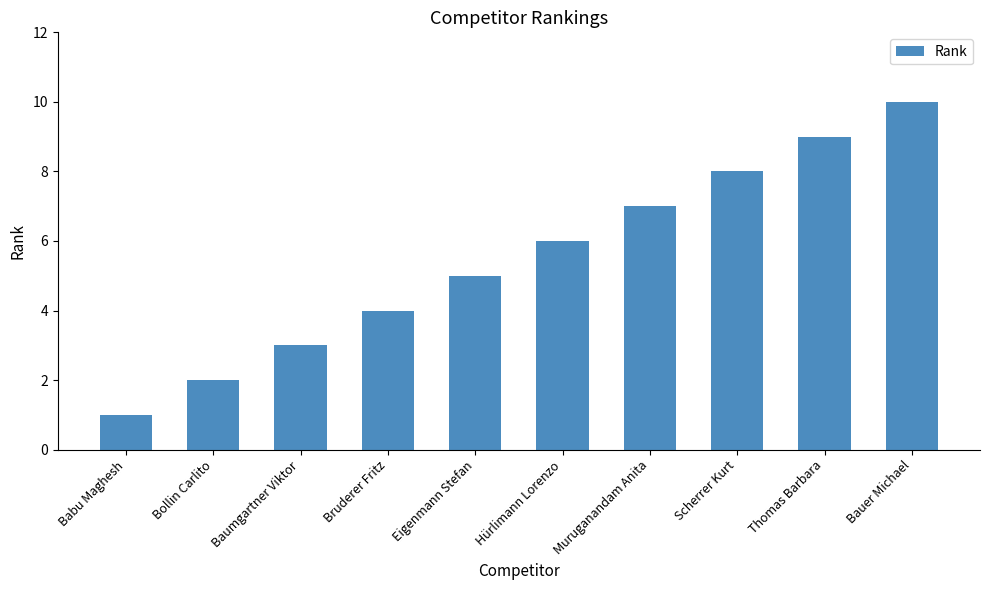

Rank the categories by value from lowest to highest.

Babu Maghesh, Bollin Carlito, Baumgartner Viktor, Bruderer Fritz, Eigenmann Stefan, Hürlimann Lorenzo, Muruganandam Anita, Scherrer Kurt, Thomas Barbara, Bauer Michael